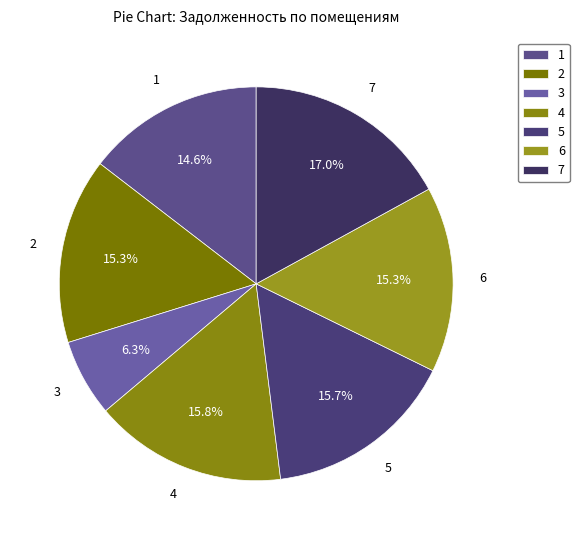

To the nearest percent, what percentage of the pie is 2?

15%